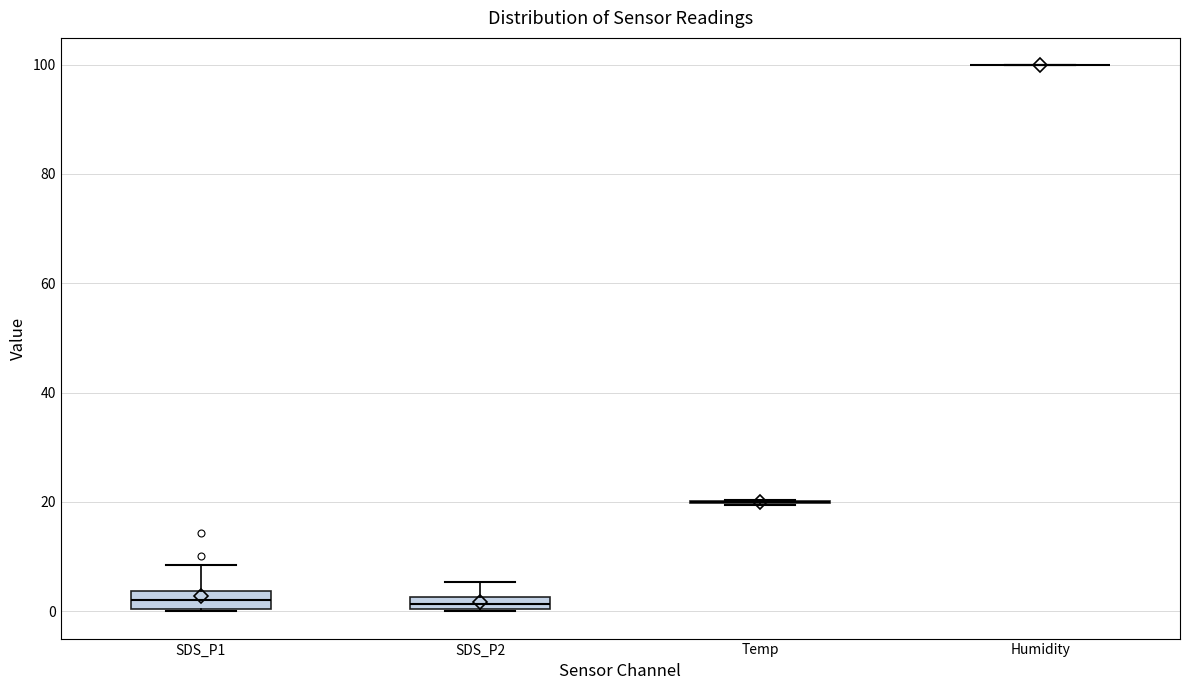

Where does the median line of the box for SDS_P1 sit on the y-axis? The values are not printed on the chart, so give them approximately, as read against the axis.

2